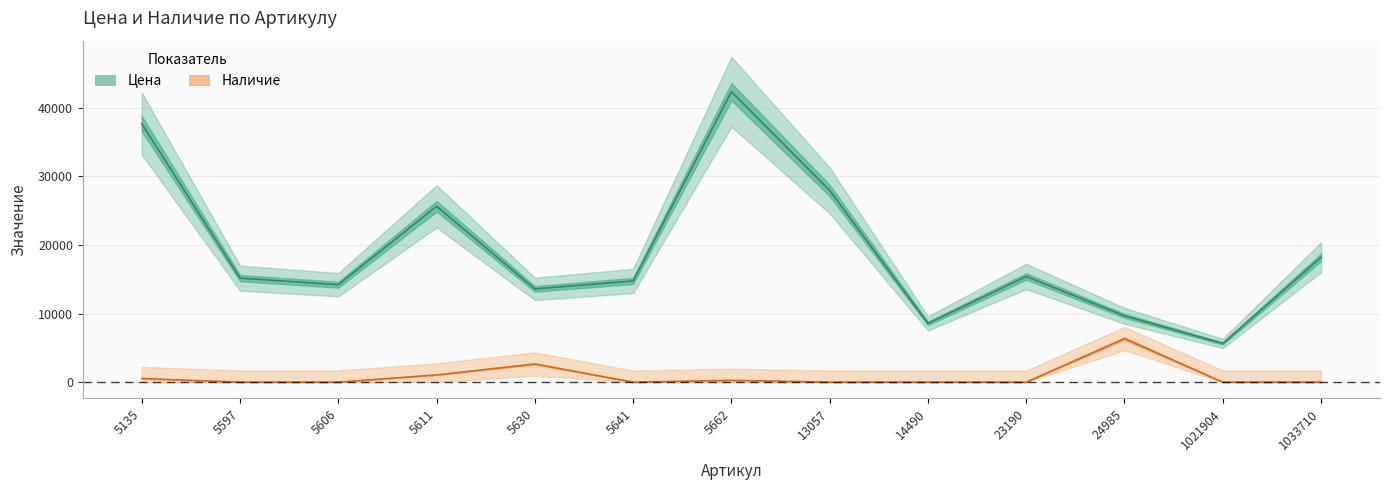

Does the chart display data point markers on the line(s)?

No